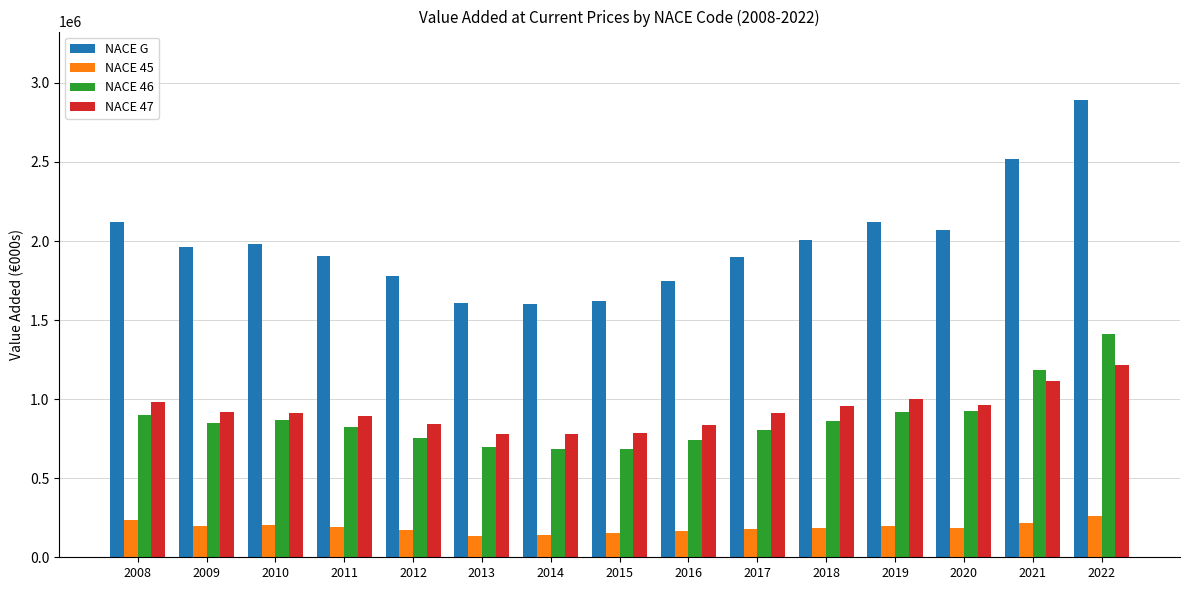

How many distinct data groups are displayed?

4